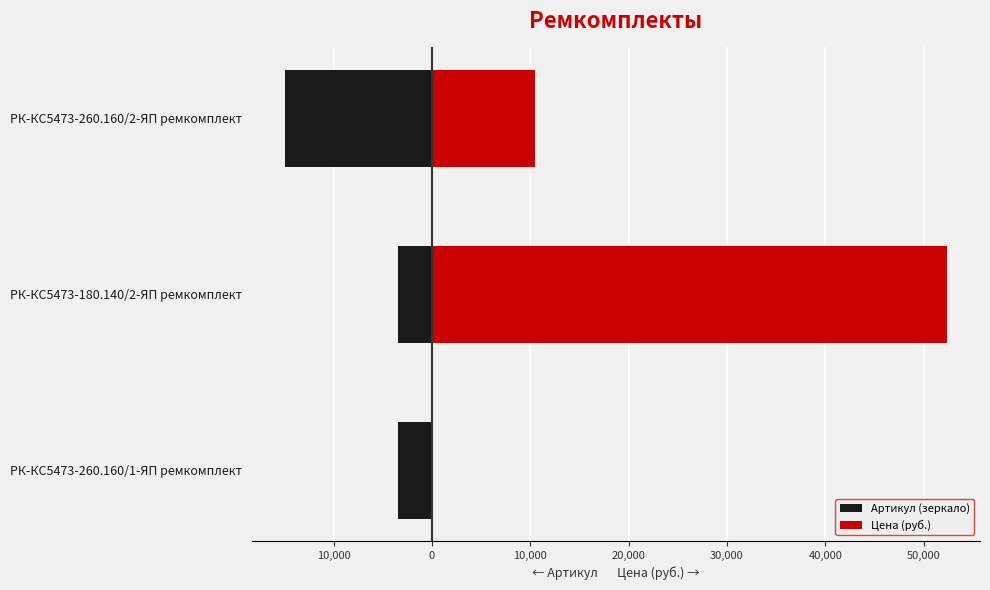

What is the lowest value of the Артикул (зеркало) series?

-14962.0